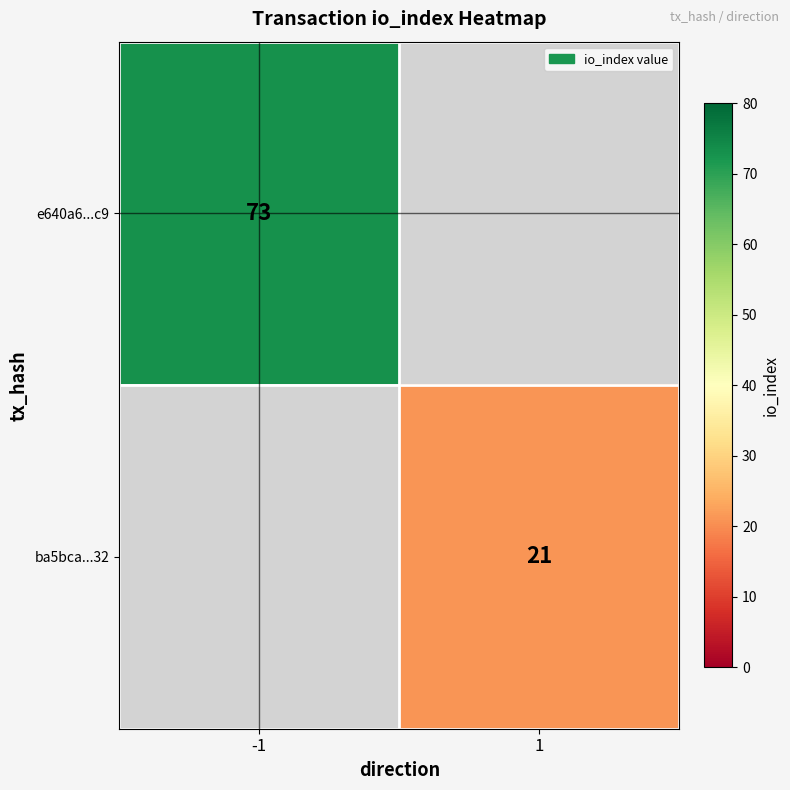

At how many categories does at least one series exceed 56?

1